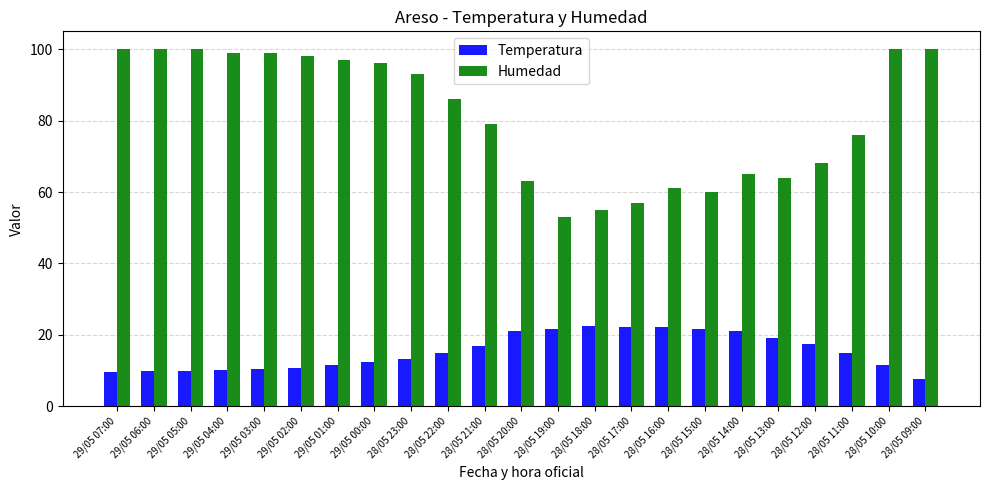

True or false: Humedad has a value of 57.0 at 28/05 17:00.

True